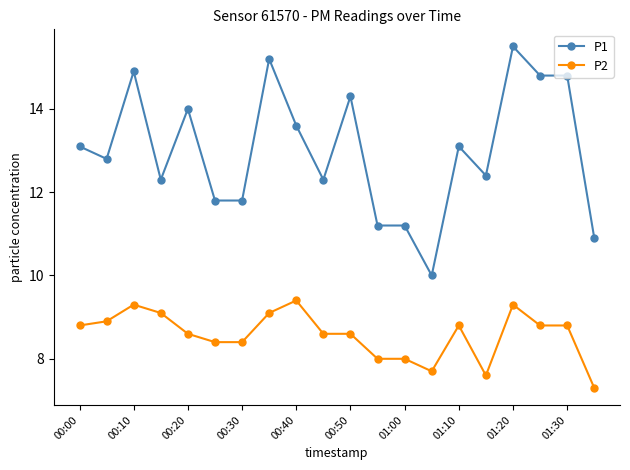

Which series has the largest range (max minus min)?

P1